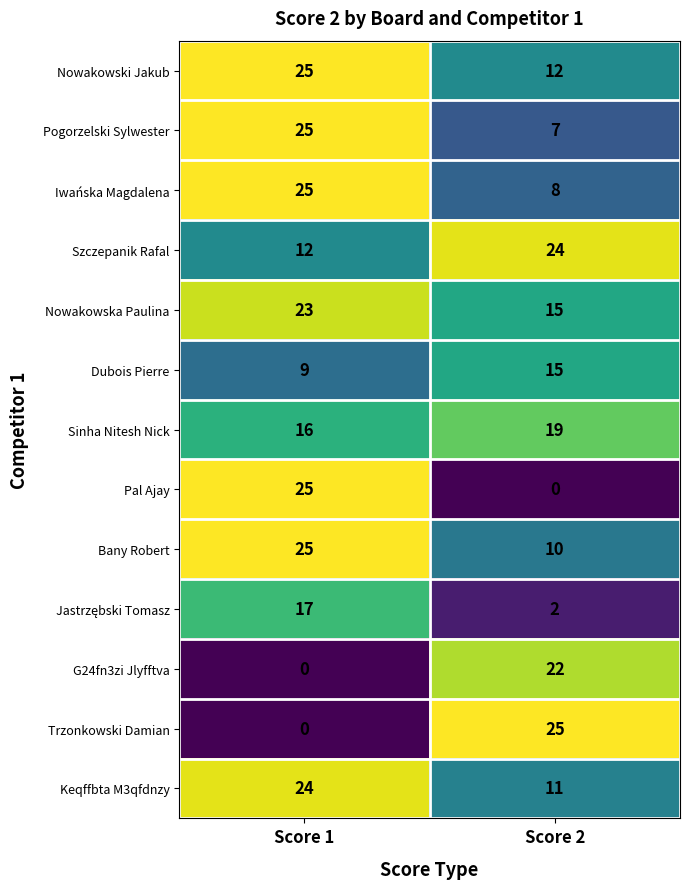

Rank the categories by Pal Ajay value from lowest to highest.

Score 2, Score 1